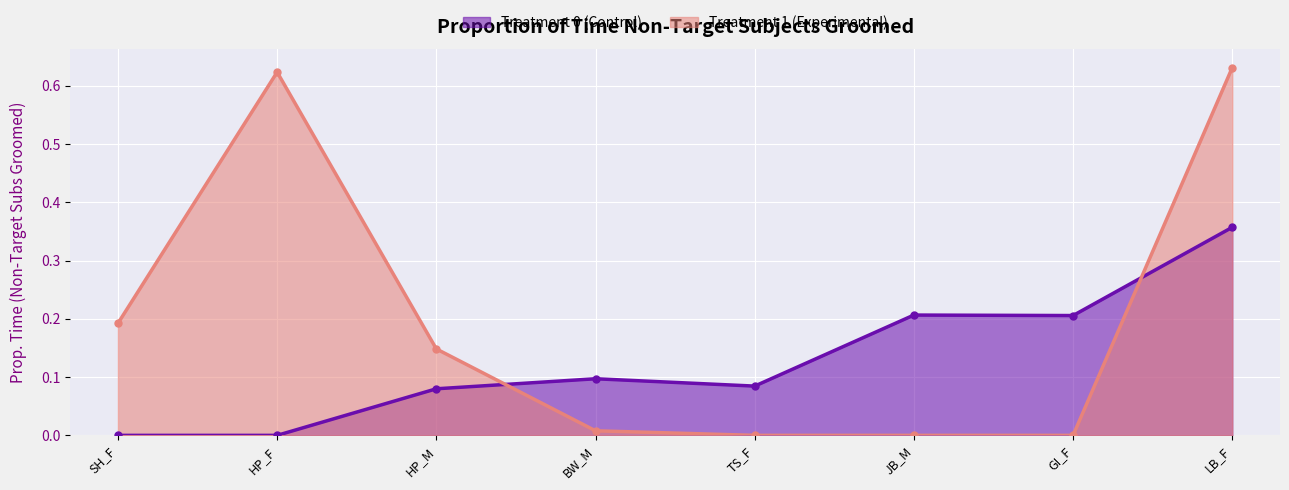

Is it true that Treatment 0 (Control) equals 0.0 at SH_F?

True